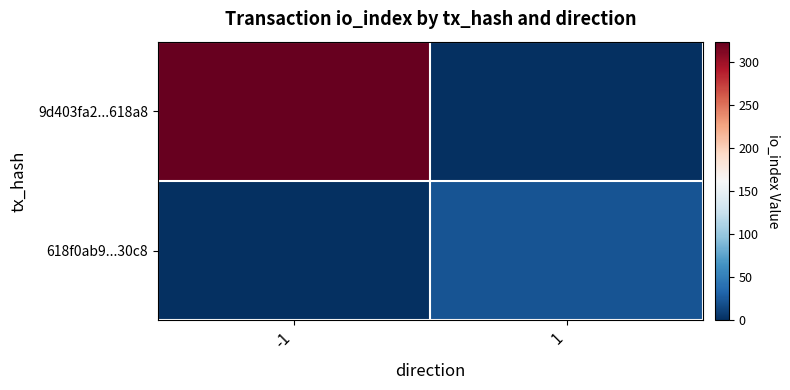

List the series in order of their overall mean, highest first.

9d403fa2...618a8, 618f0ab9...30c8